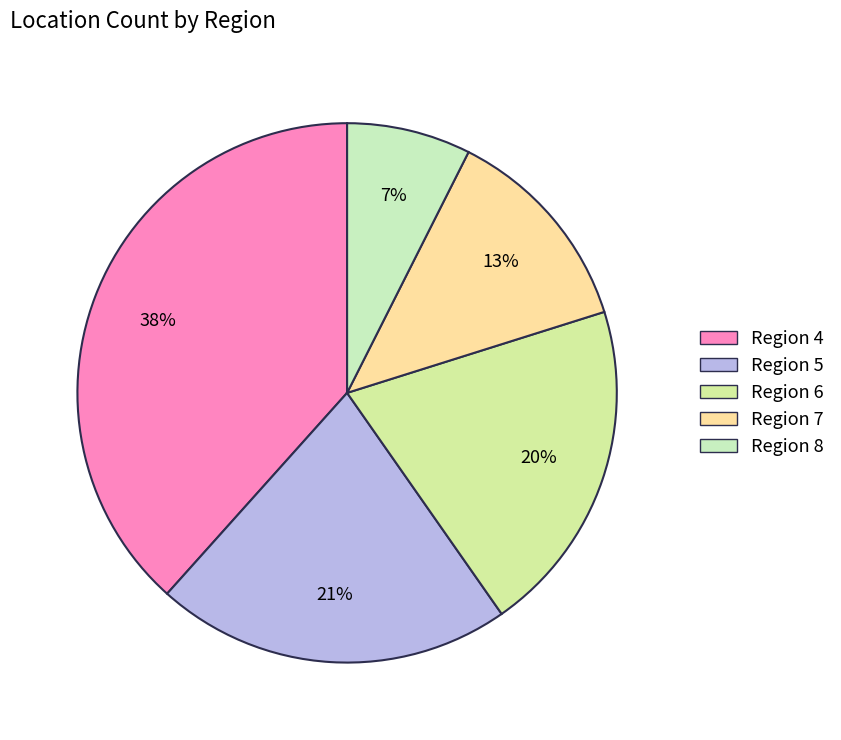

How many slices are in this pie chart?

5